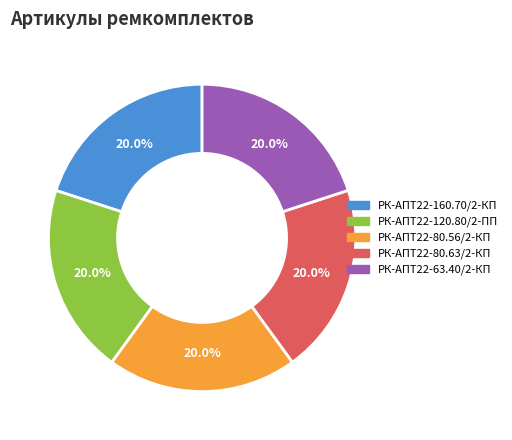

To the nearest percent, what is the combined percentage of РК-АПТ22-63.40/2-КП and РК-АПТ22-80.63/2-КП?

40%